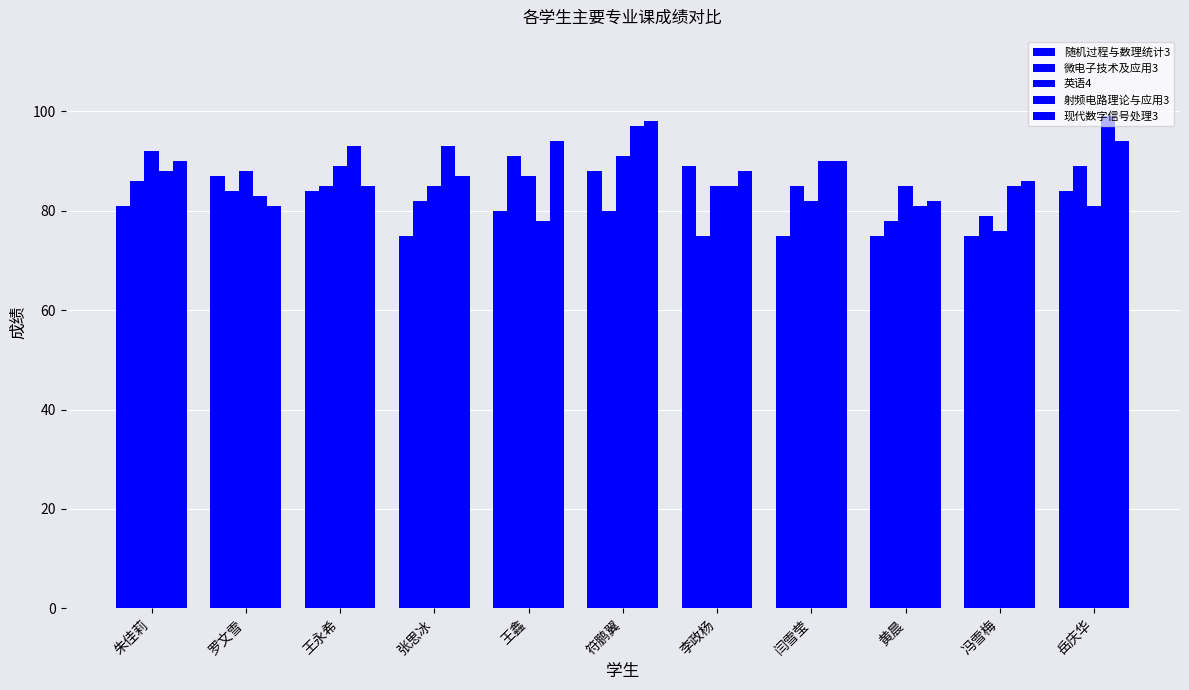

Rank the categories by 现代数字信号处理3 value from lowest to highest.

罗文雪, 黄晨, 王永希, 冯雪梅, 张思冰, 李政杨, 朱佳莉, 闫雪莹, 王鑫, 岳庆华, 符鹏翼